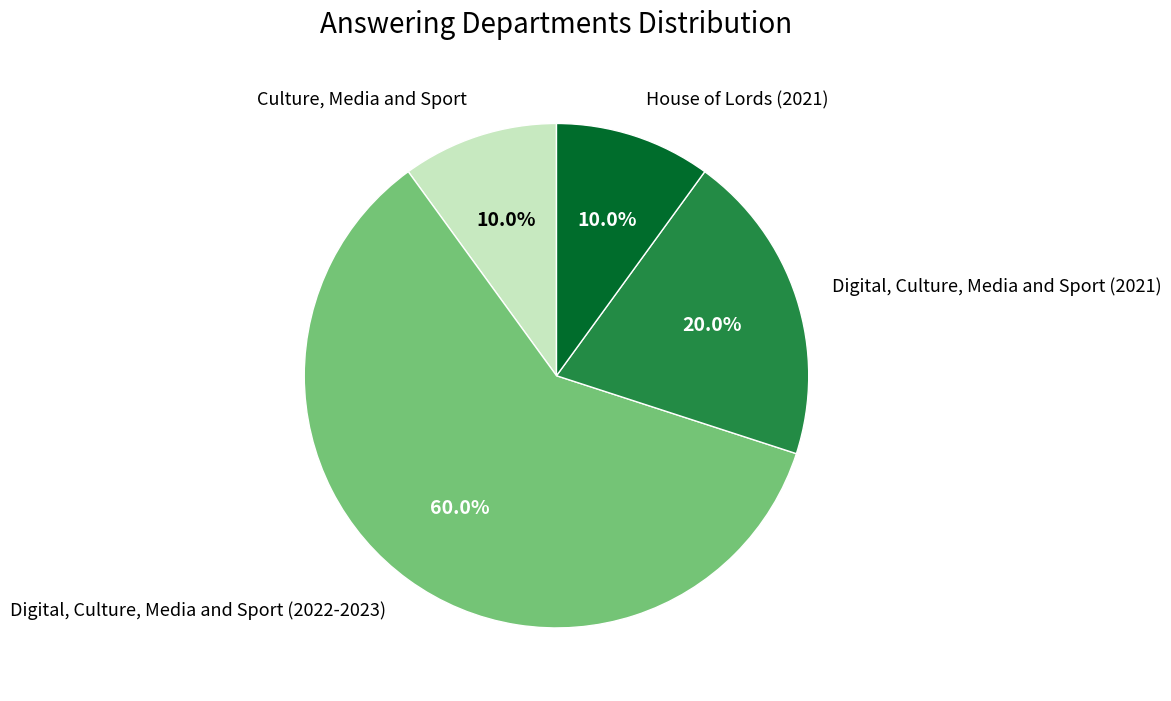

Approximately how many times larger is the value at Culture, Media and Sport compared to Digital, Culture, Media and Sport (2021)?

0.5